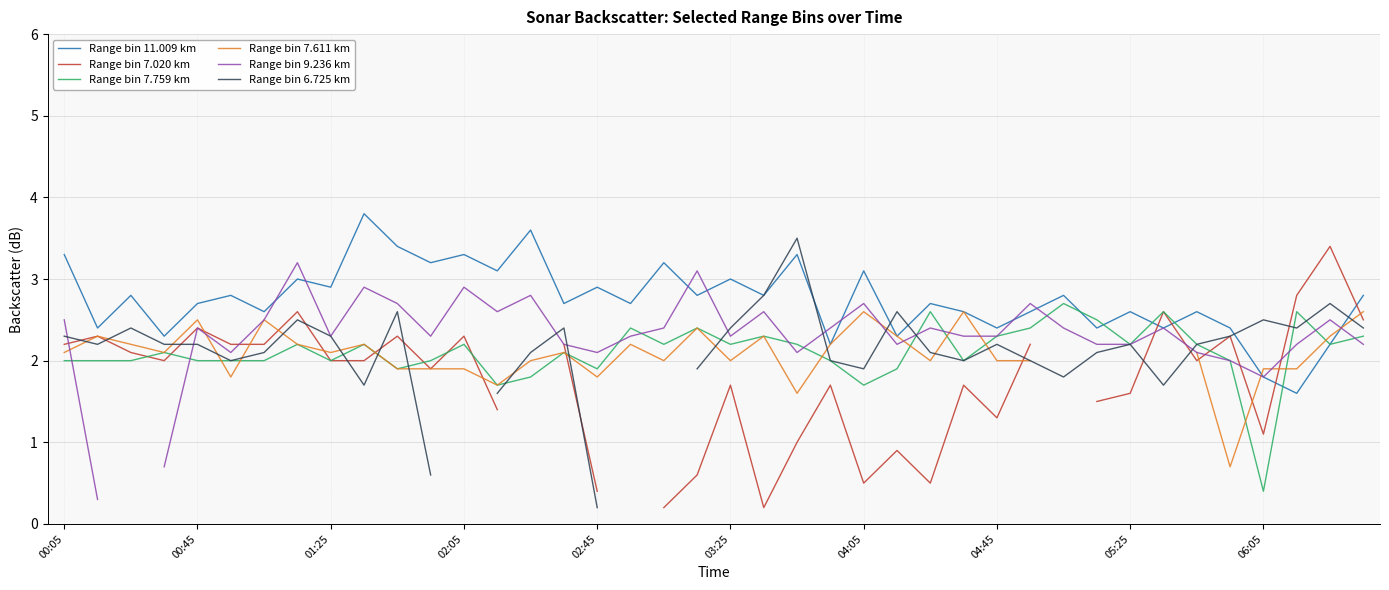

True or false: Range bin 7.611 km has more than 0 points higher than both neighbors.

True